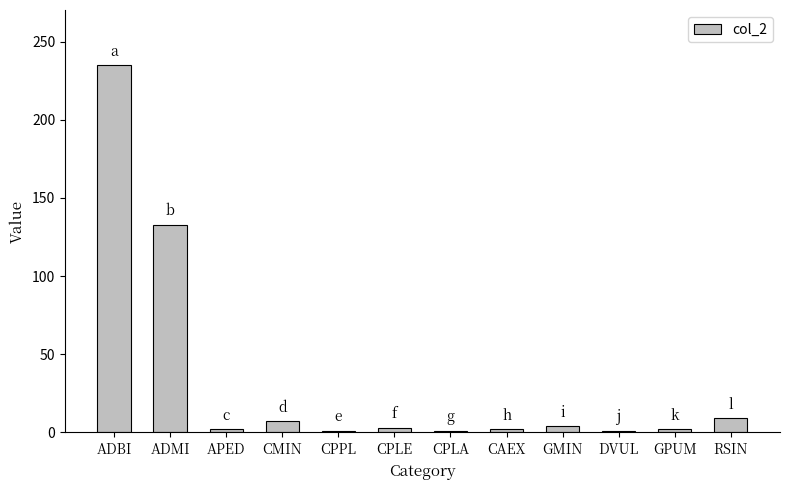

Count the number of data series in this chart.

1